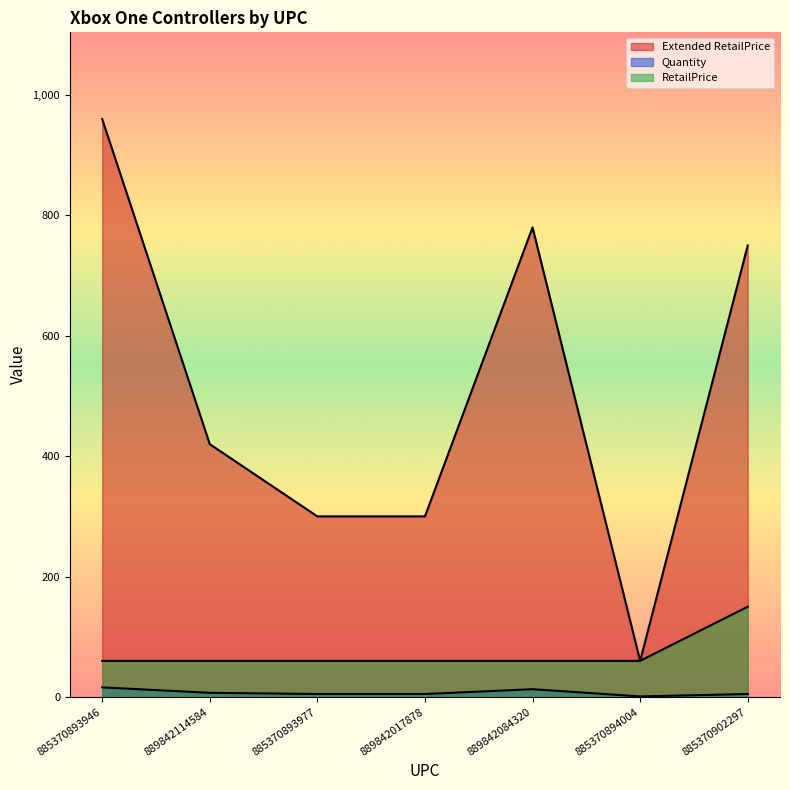

Reading left to right, what are all the values shown in this chart?

Extended RetailPrice: 885370893946=959.4	889842114584=419.7	885370893977=299.8	889842017878=299.8	889842084320=779.5	885370894004=60.0	885370902297=749.4
Quantity: 885370893946=16.0	889842114584=7.0	885370893977=5.0	889842017878=5.0	889842084320=13.0	885370894004=1.0	885370902297=5.0
RetailPrice: 885370893946=60.0	889842114584=60.0	885370893977=60.0	889842017878=60.0	889842084320=60.0	885370894004=60.0	885370902297=149.9